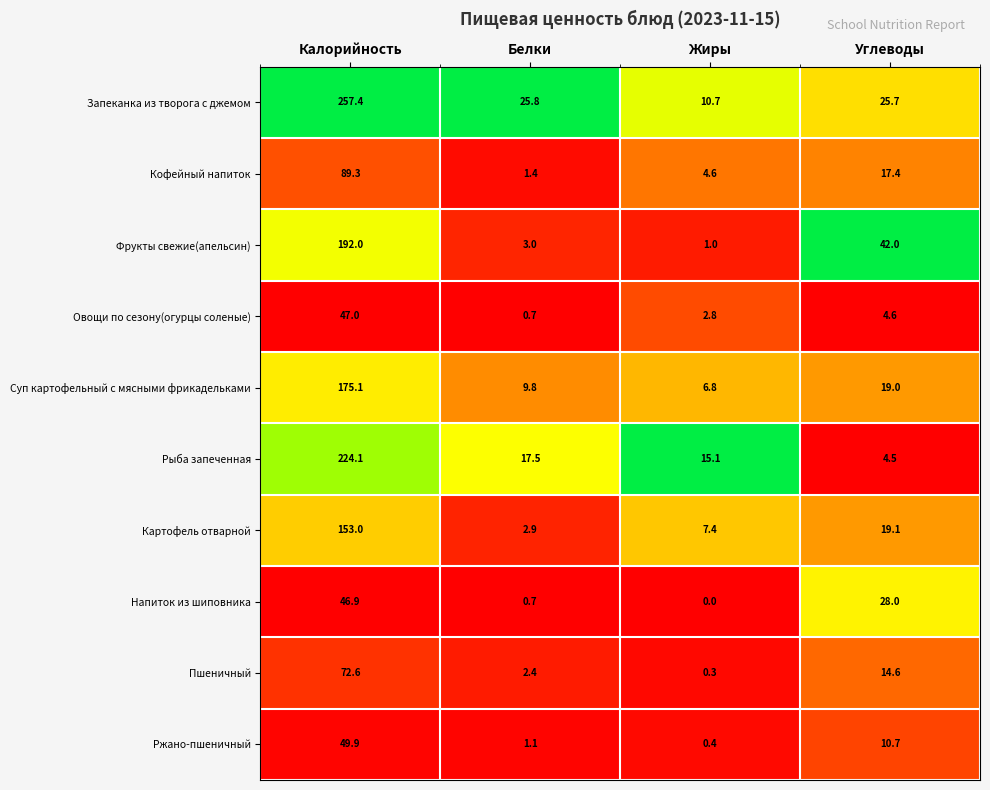

Count the number of categories in the chart.

4